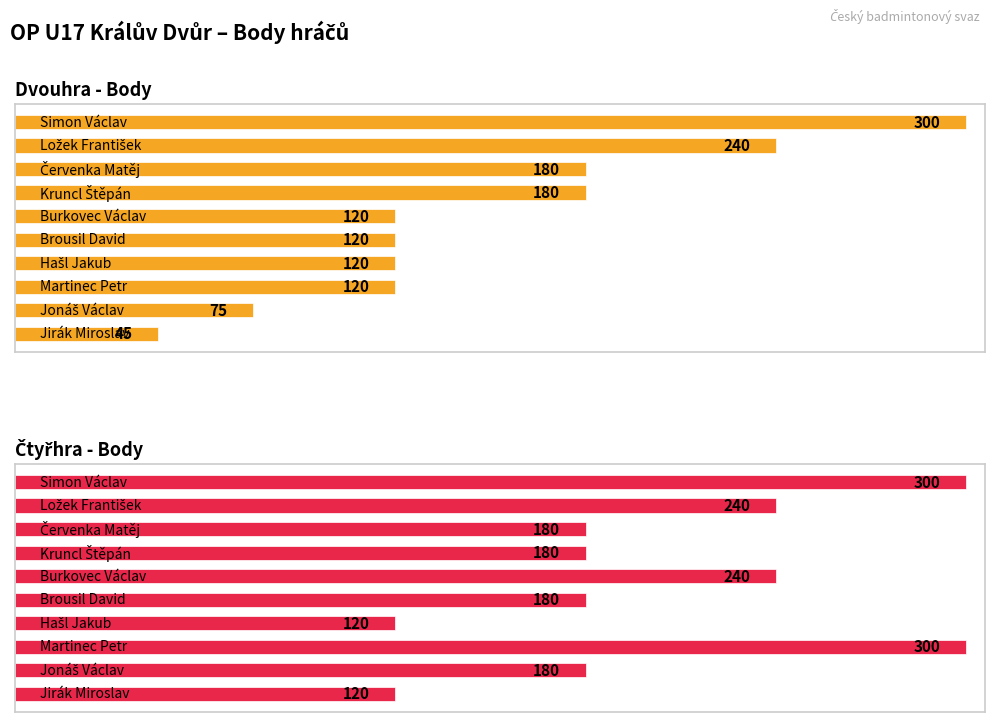

Is it true that Čtyřhra - Body equals 180 at 2?

True